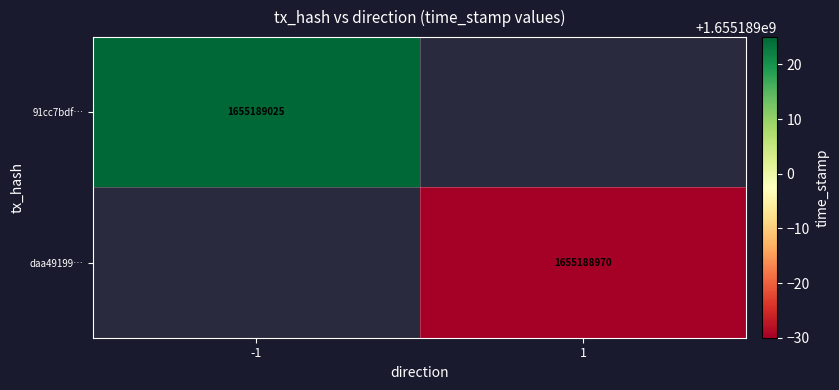

The value of daa491991cbe4b089e8a23275f8a64c8a8e3ab9 at direction is 0. True or false?

False